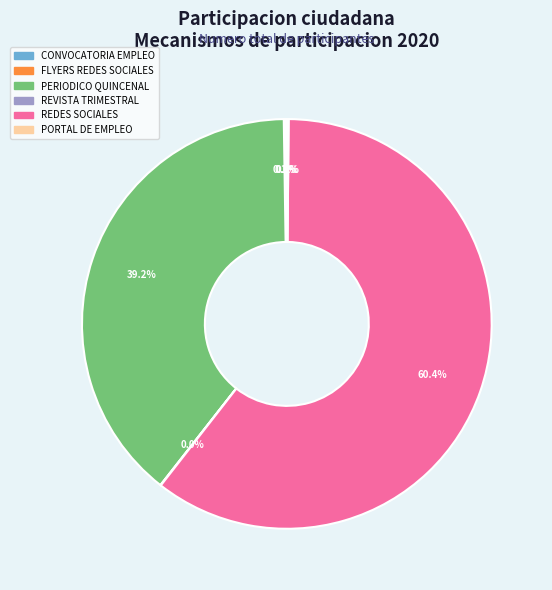

Is there any slice that represents more than half of the pie?

Yes